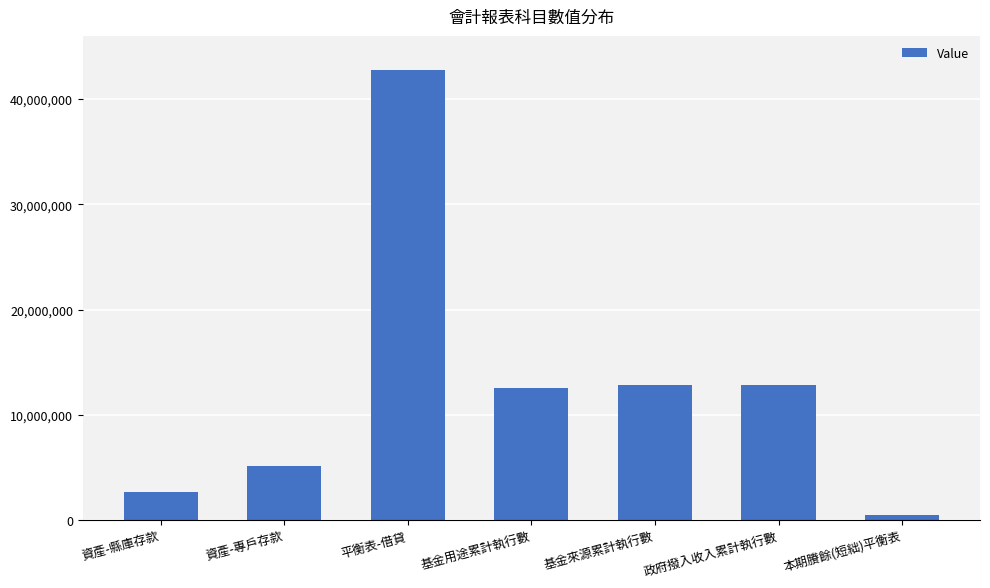

What is the minimum value shown in the chart?

523964